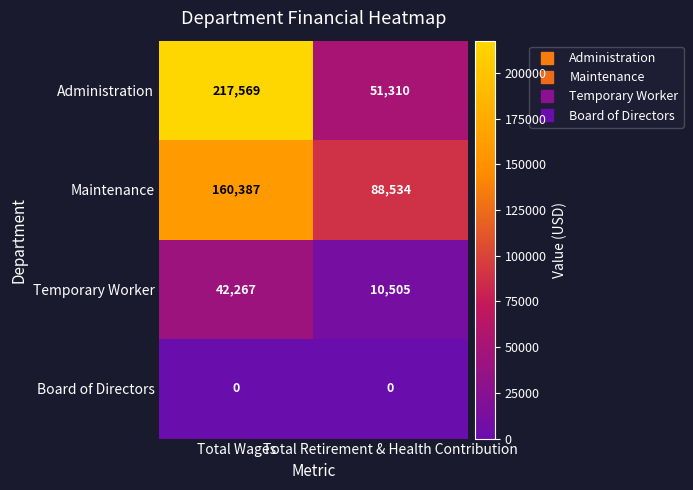

Is the value of Board of Directors at Total Retirement & Health Contribution greater than the value of Temporary Worker at Total Wages?

No